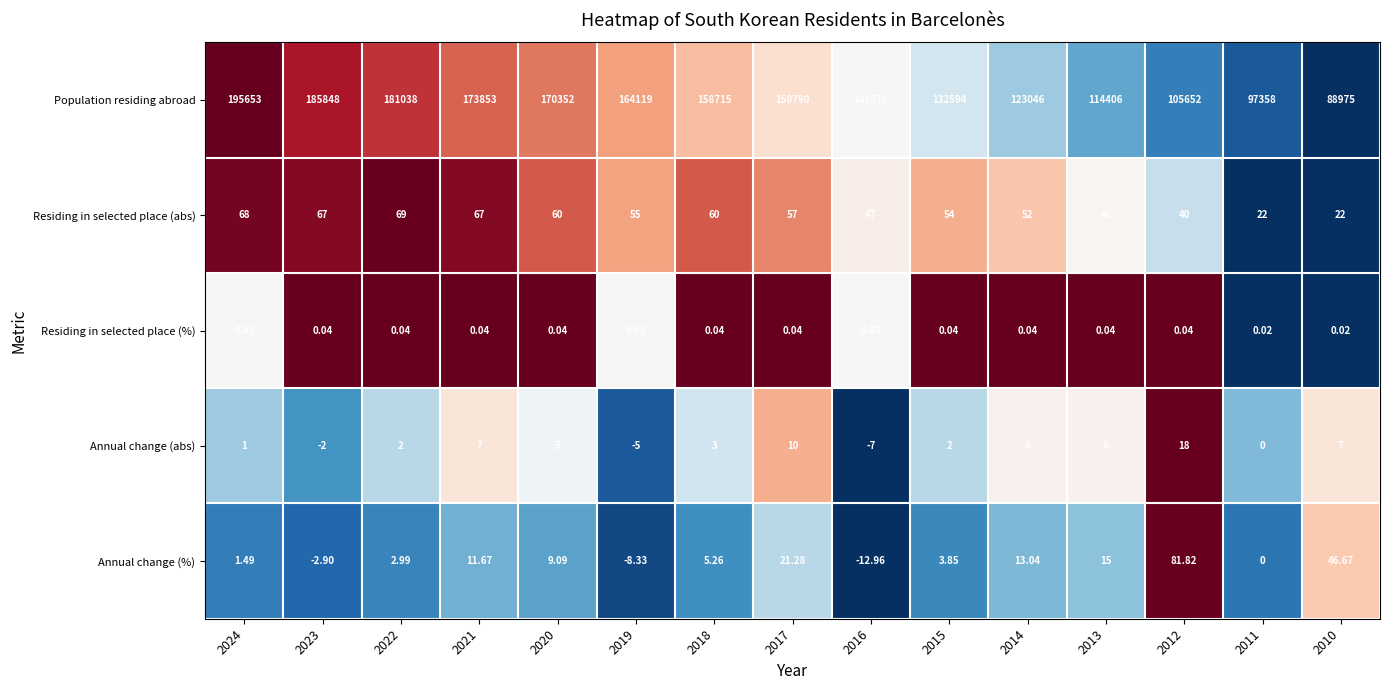

Rank the series by their maximum value, from highest to lowest.

Population residing abroad, Annual change (%), Residing in selected place (abs), Annual change (abs), Residing in selected place (%)